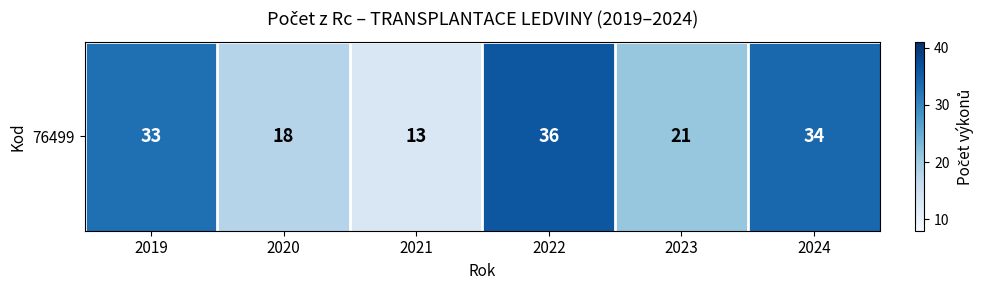

Which label corresponds to the largest value in the chart?

2022